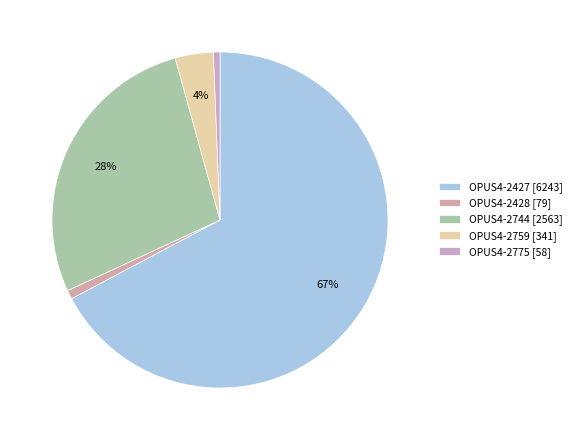

How many segments does this pie chart have?

5